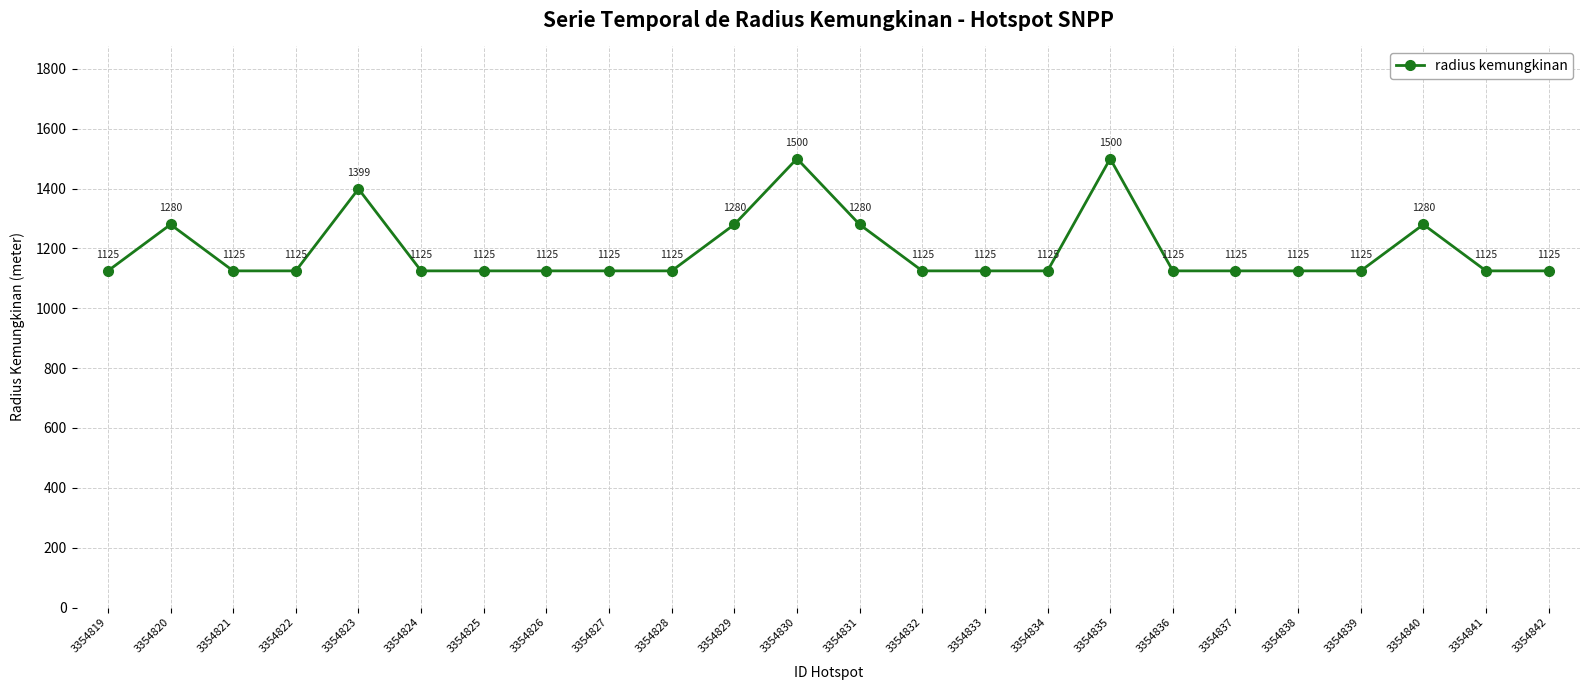

What is the value of the 6th point from the left?

1125